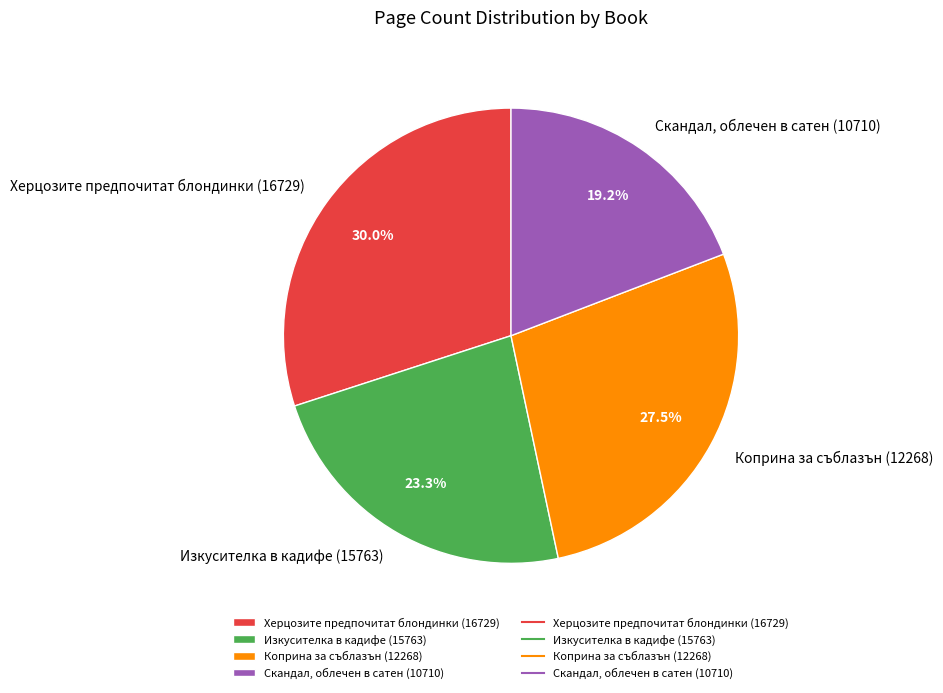

What is the largest slice in the pie chart?

Херцозите предпочитат блондинки (16729)